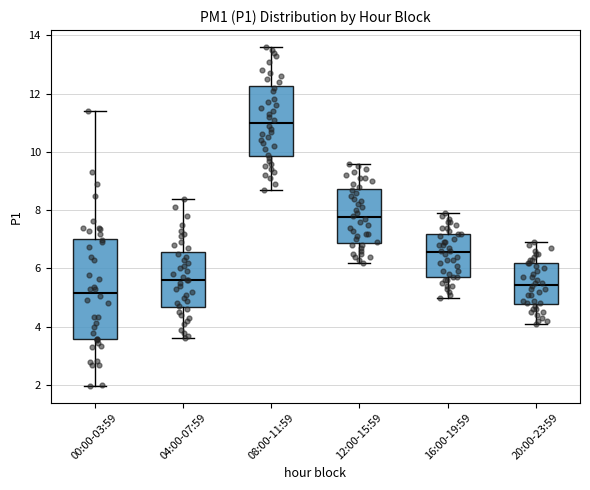

Reading left to right, read every box against the y-axis: the position of its median line, the range the box covers, and the ends of its whiskers. The values are not printed on the chart, so give them approximately, as read against the axis.

00:00-03:59: median 5.2, box 3.6 to 7.0, whiskers 2.0 to 11.4
04:00-07:59: median 5.6, box 4.6 to 6.6, whiskers 3.6 to 8.4
08:00-11:59: median 11.0, box 9.8 to 12.2, whiskers 8.8 to 13.6
12:00-15:59: median 7.8, box 6.8 to 8.8, whiskers 6.2 to 9.6
16:00-19:59: median 6.6, box 5.8 to 7.2, whiskers 5.0 to 8.0
20:00-23:59: median 5.4, box 4.8 to 6.2, whiskers 4.2 to 7.0